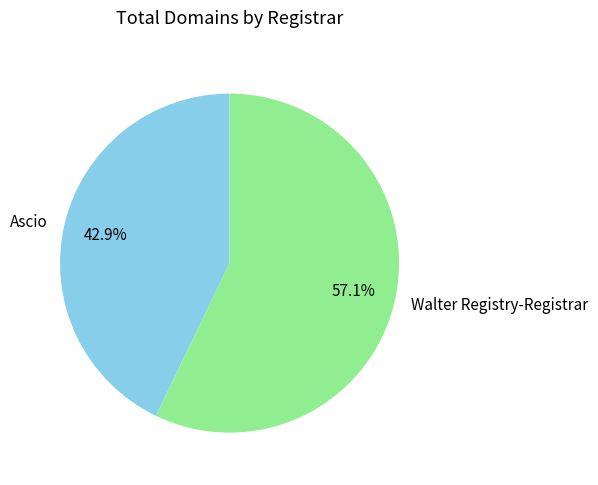

Is it true that Walter Registry-Registrar is 57% of the pie?

True